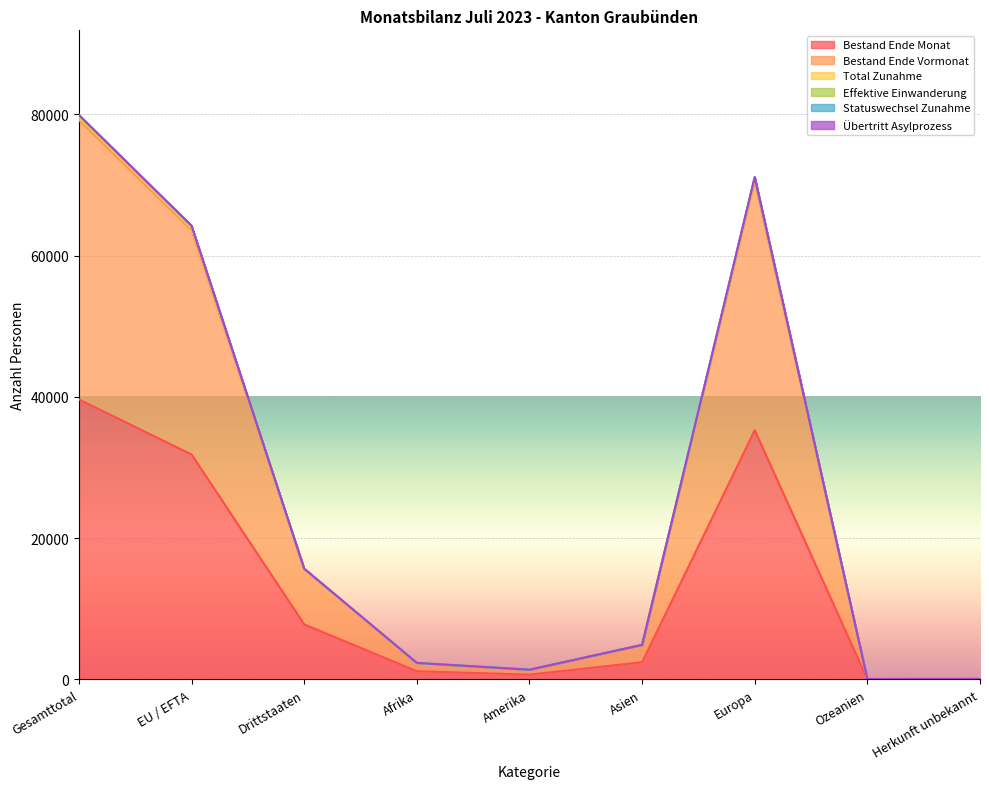

List the labels in order of Bestand Ende Monat value, smallest first.

Ozeanien, Herkunft unbekannt, Amerika, Afrika, Asien, Drittstaaten, EU / EFTA, Europa, Gesamttotal